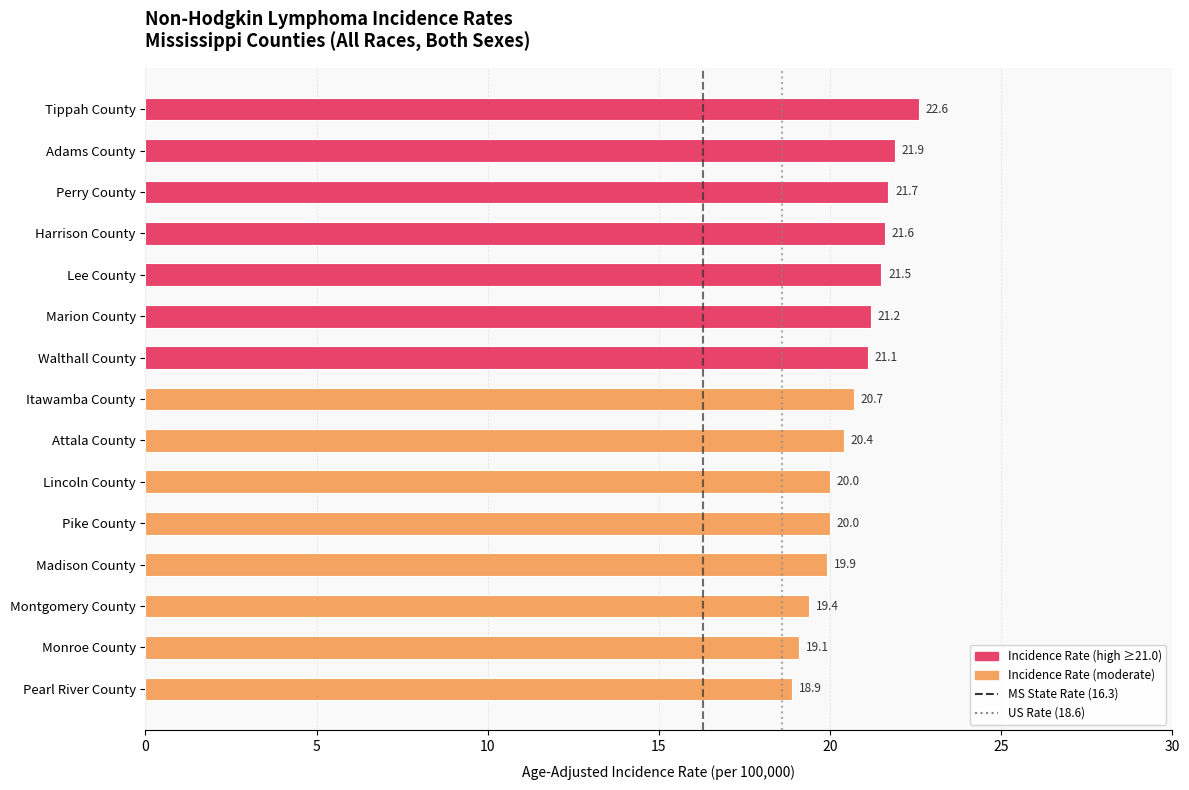

Reading top to bottom, what are all the values shown in this chart?

22.6	21.9	21.7	21.6	21.5	21.2	21.1	20.7	20.4	20.0	20.0	19.9	19.4	19.1	18.9